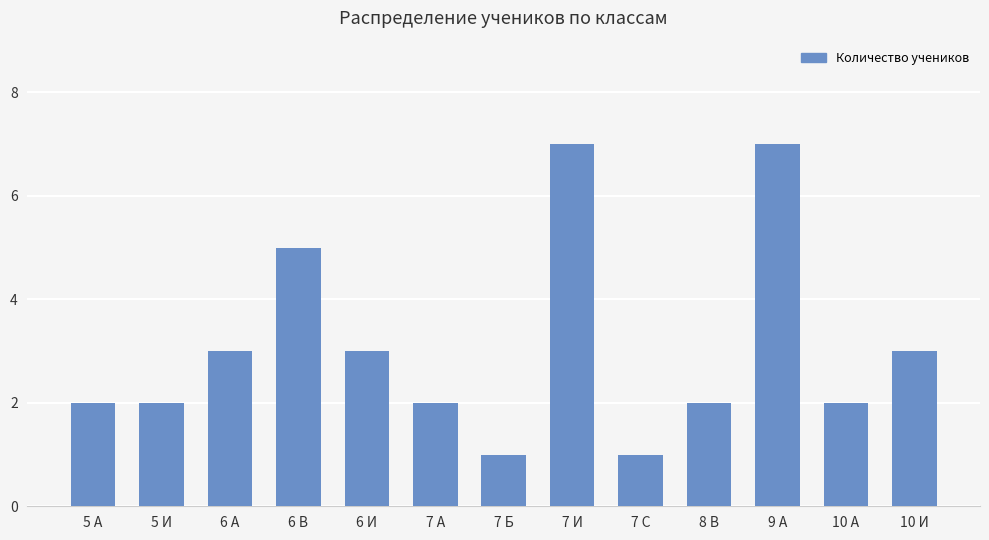

What is the change in value from 5 А to 7 И?

+5